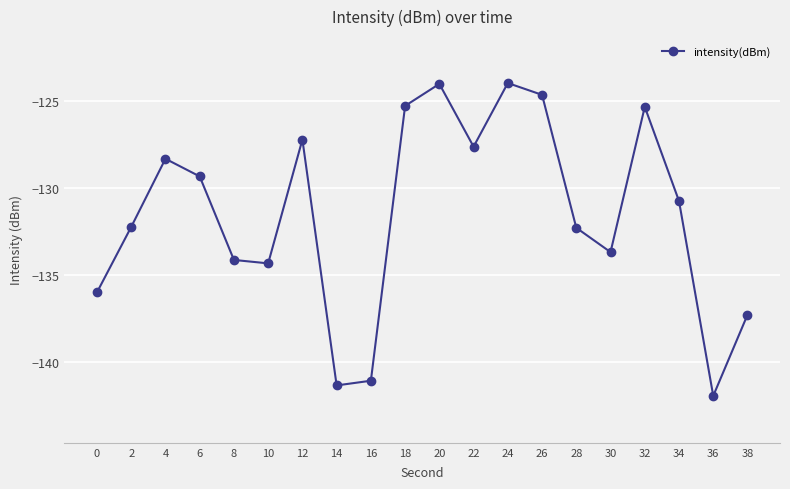

What is the greatest value displayed?

-124.0